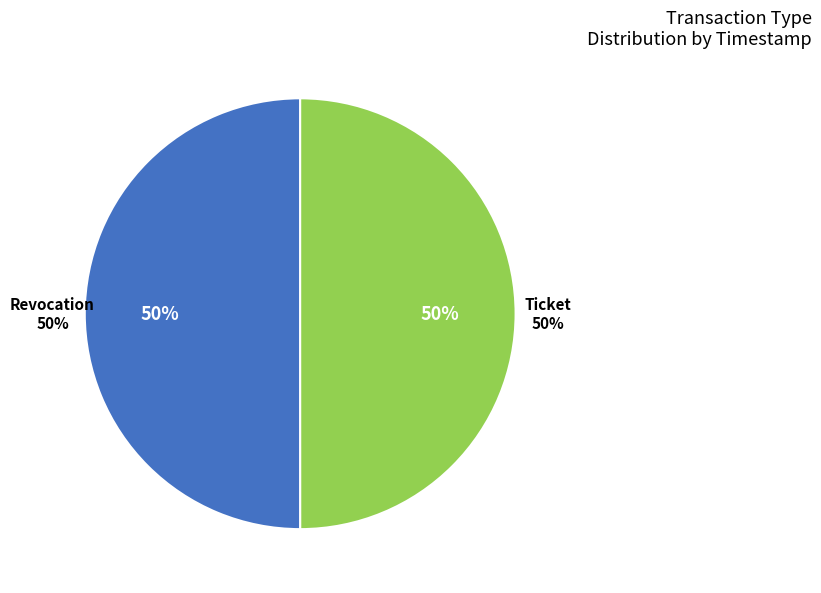

How many segments does this pie chart have?

2